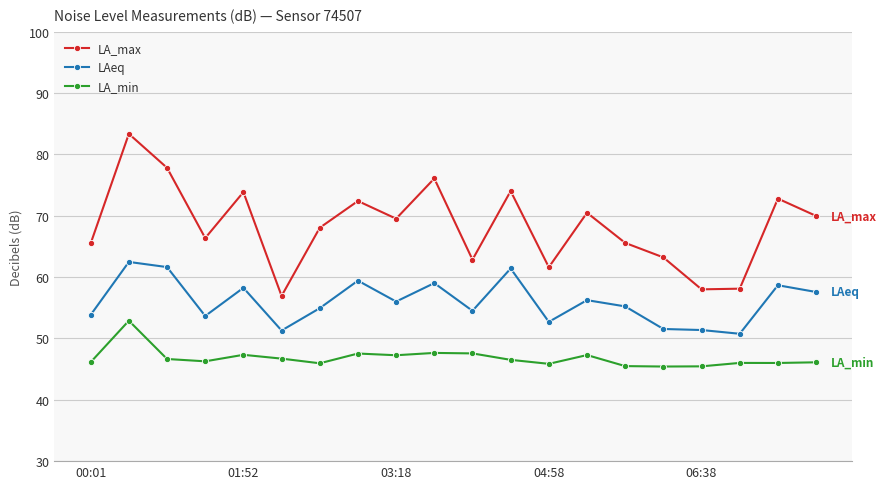

What is the average value of the LAeq series?

56.0